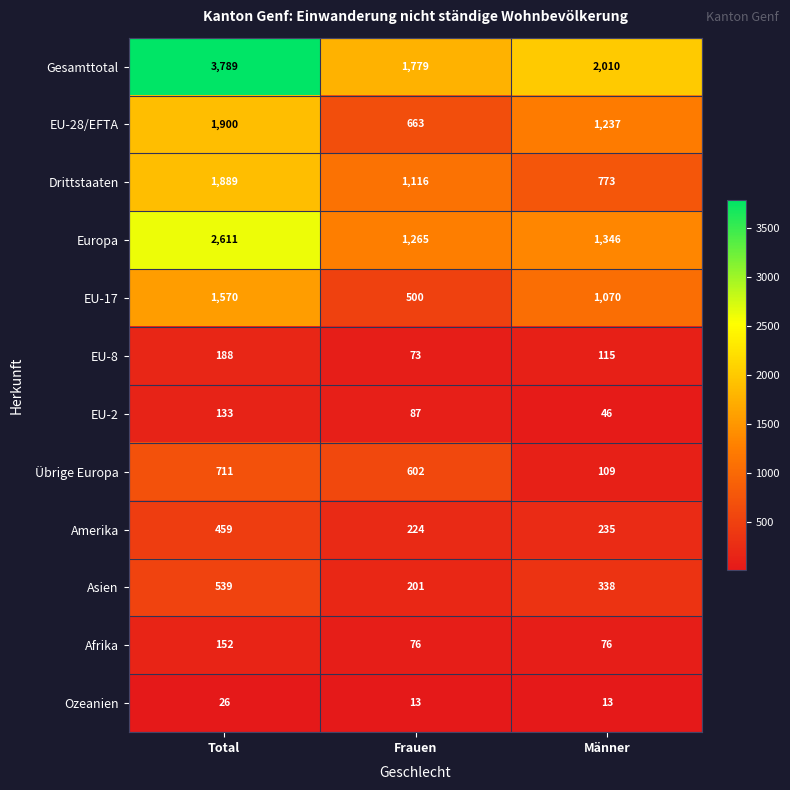

What is the spread (max minus min) of values at Total?

3763